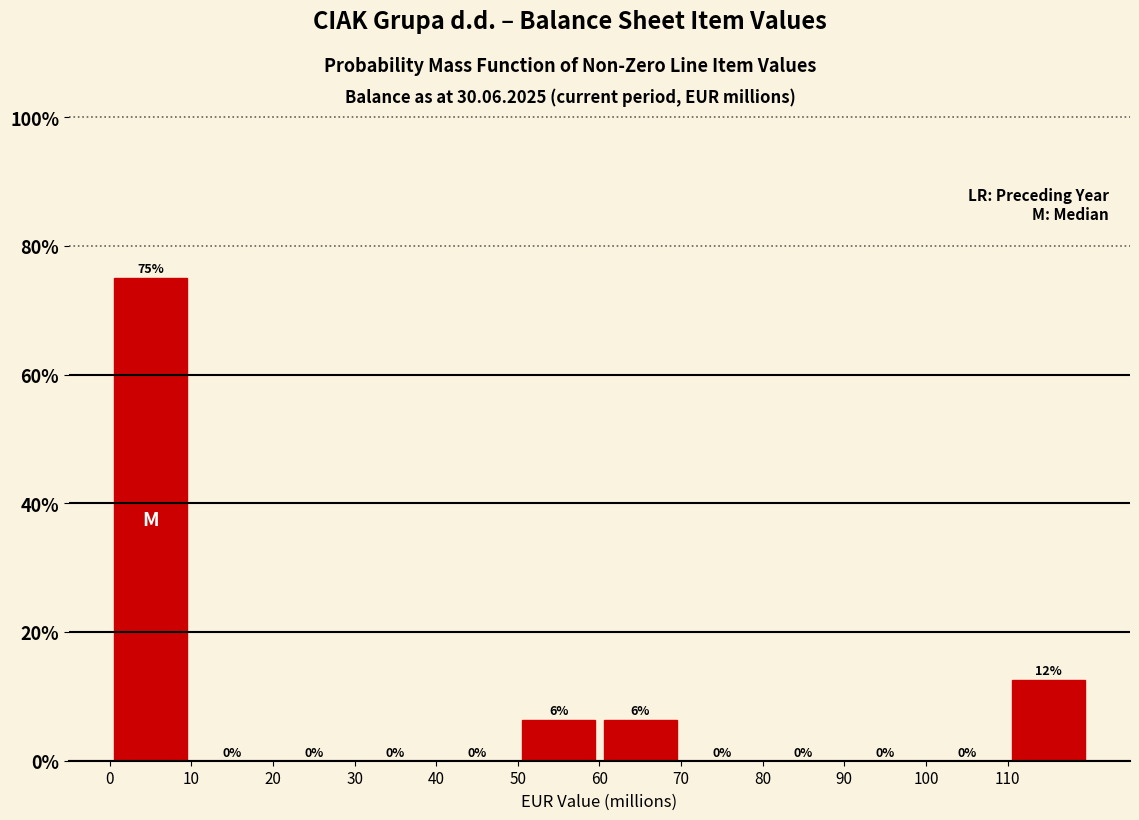

Over which range of the x-axis is the bar tallest?

0 to 10